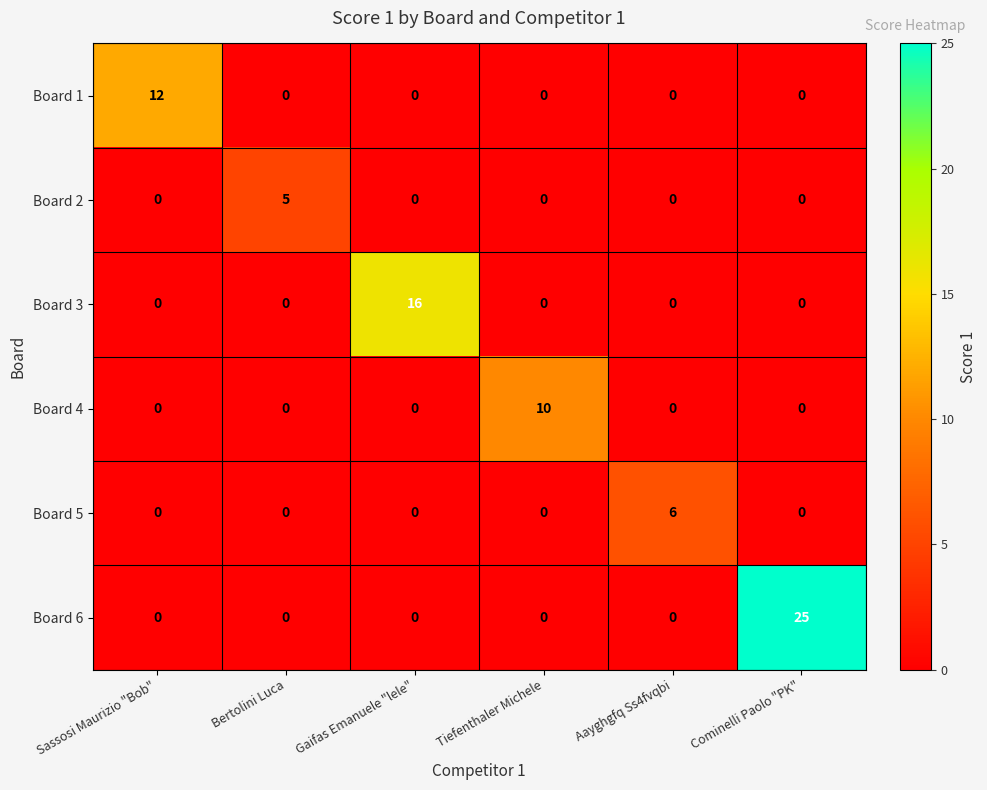

Which series changed the most between Sassosi Maurizio "Bob" and Cominelli Paolo "PK"?

Board 6